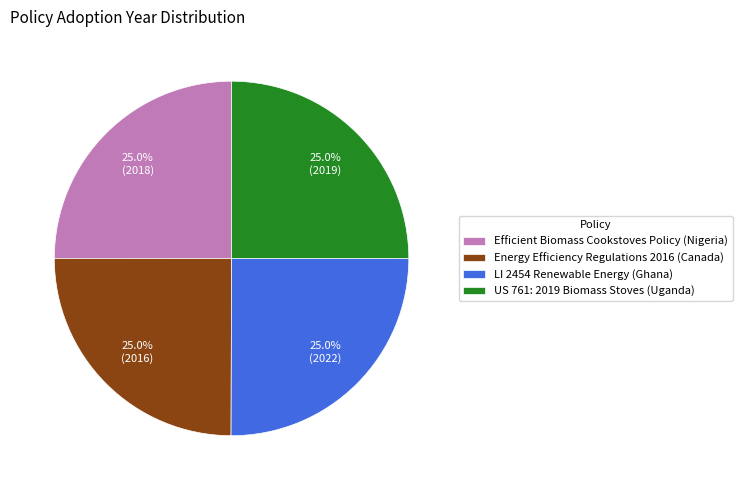

Is there a majority slice in this chart?

No